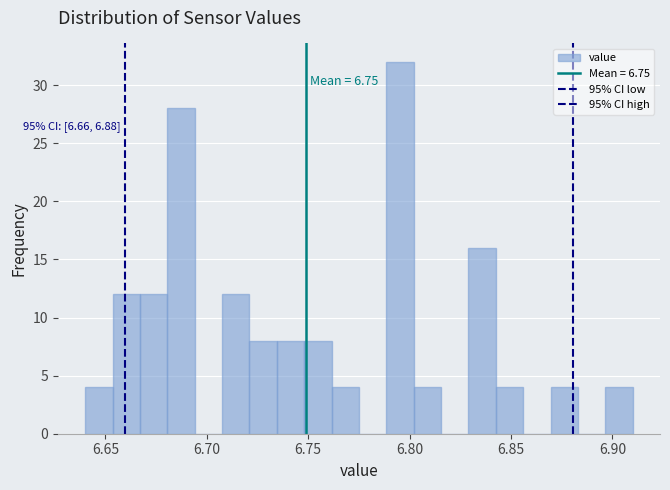

Read against the x-axis, roughly where is the centre of the tallest bar?

6.795